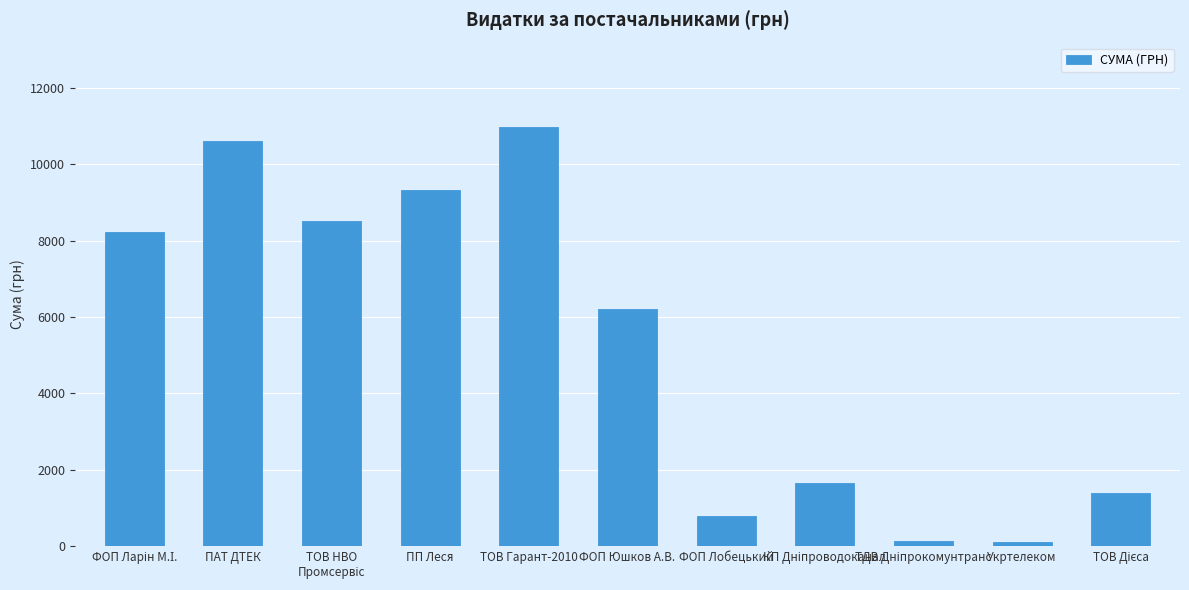

The chart shows a value of 1303.3 at ФОП Лобецький. True or false?

False